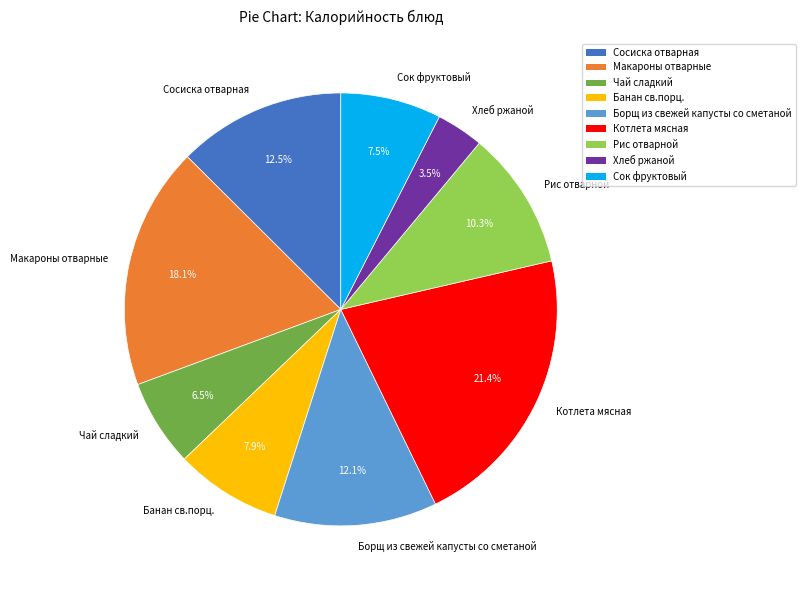

To the nearest percent, what portion does Макароны отварные represent?

18%